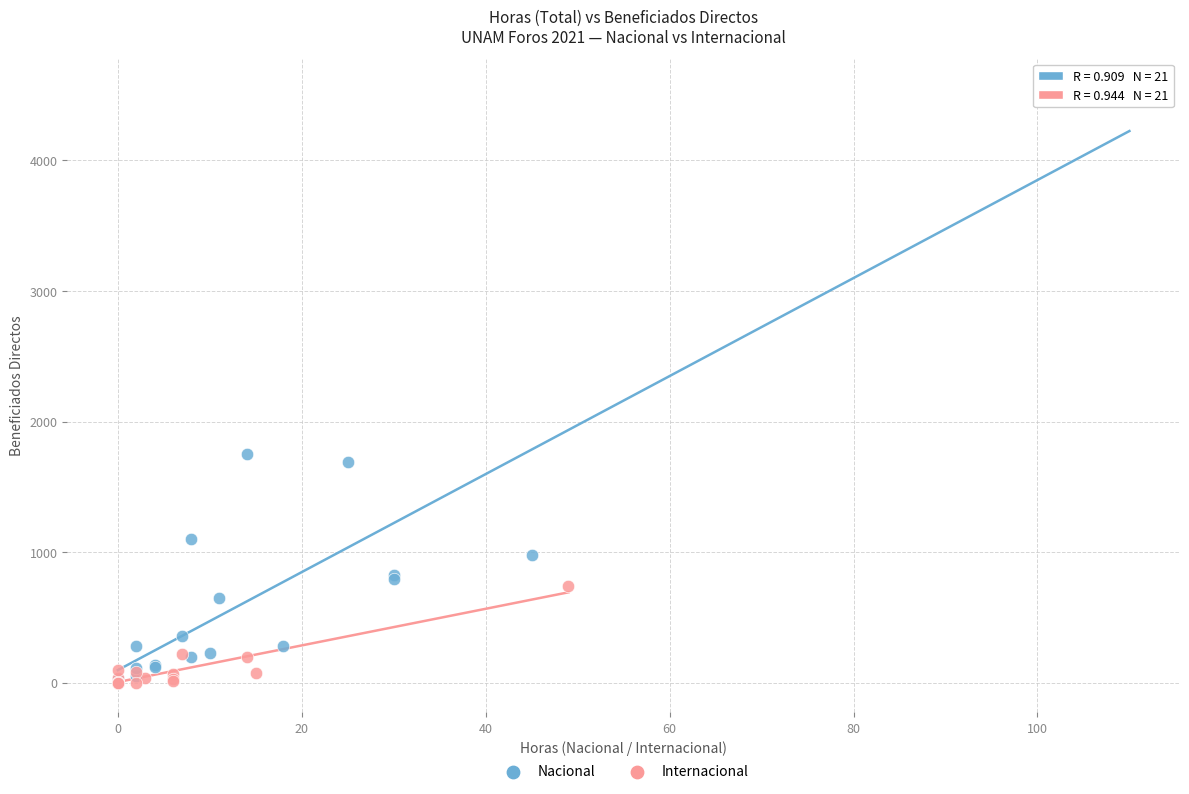

Which series contains the highest Y value?

Nacional